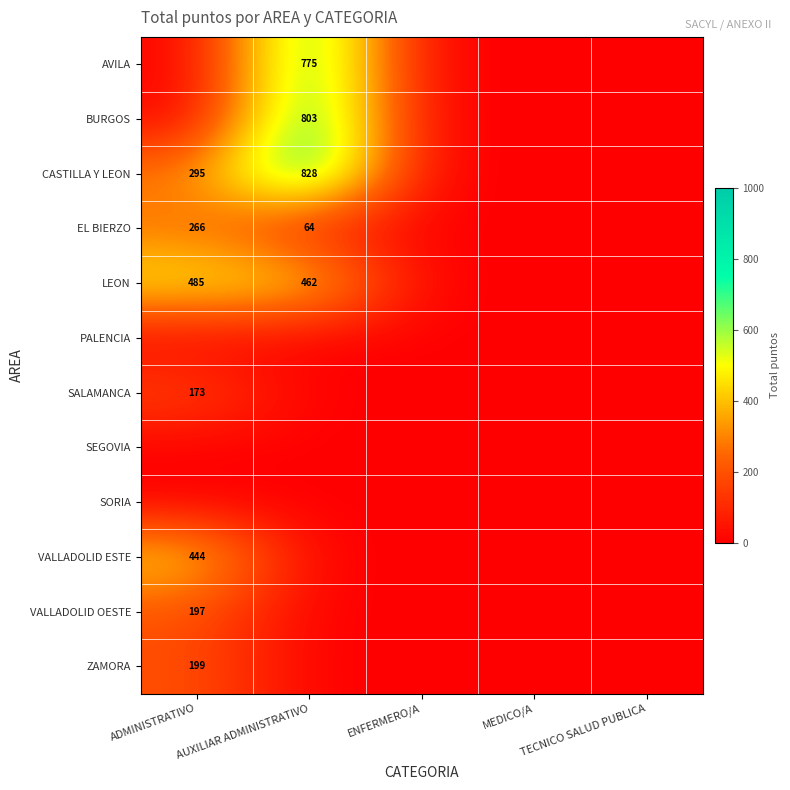

Which label corresponds to the largest value in the chart?

AUXILIAR ADMINISTRATIVO